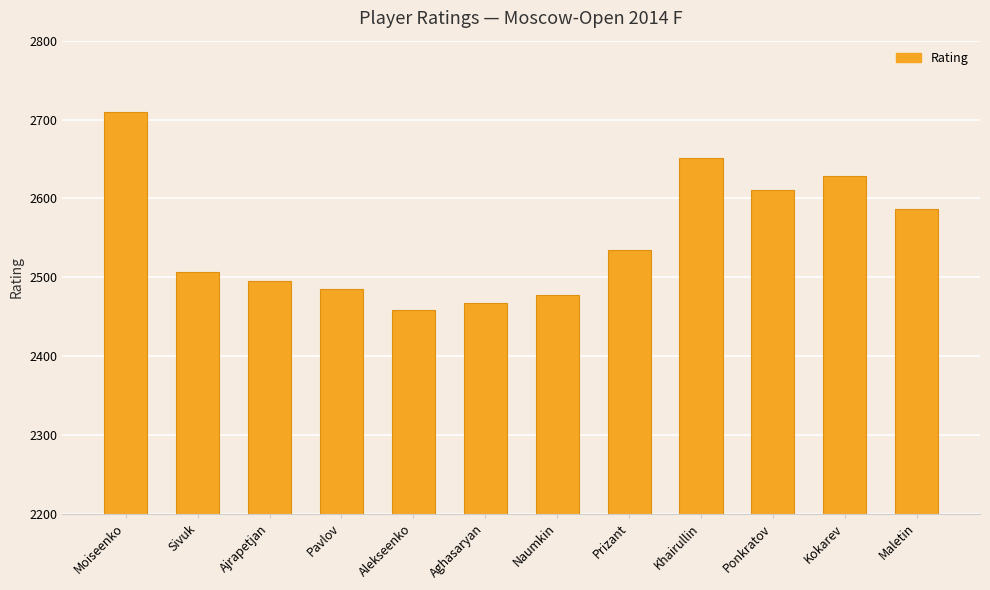

Reading left to right, what are all the values shown in this chart?

Moiseenko=2710	Sivuk=2507	Ajrapetjan=2495	Pavlov=2485	Alekseenko=2459	Aghasaryan=2467	Naumkin=2478	Prizant=2534	Khairullin=2651	Ponkratov=2611	Kokarev=2628	Maletin=2586